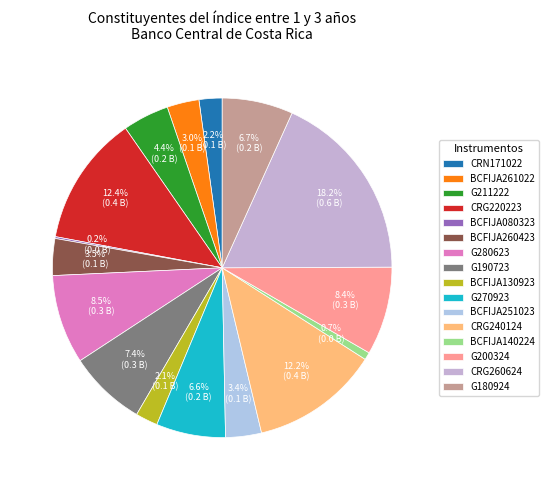

The G270923 slice represents 12% of the pie. True or false?

False